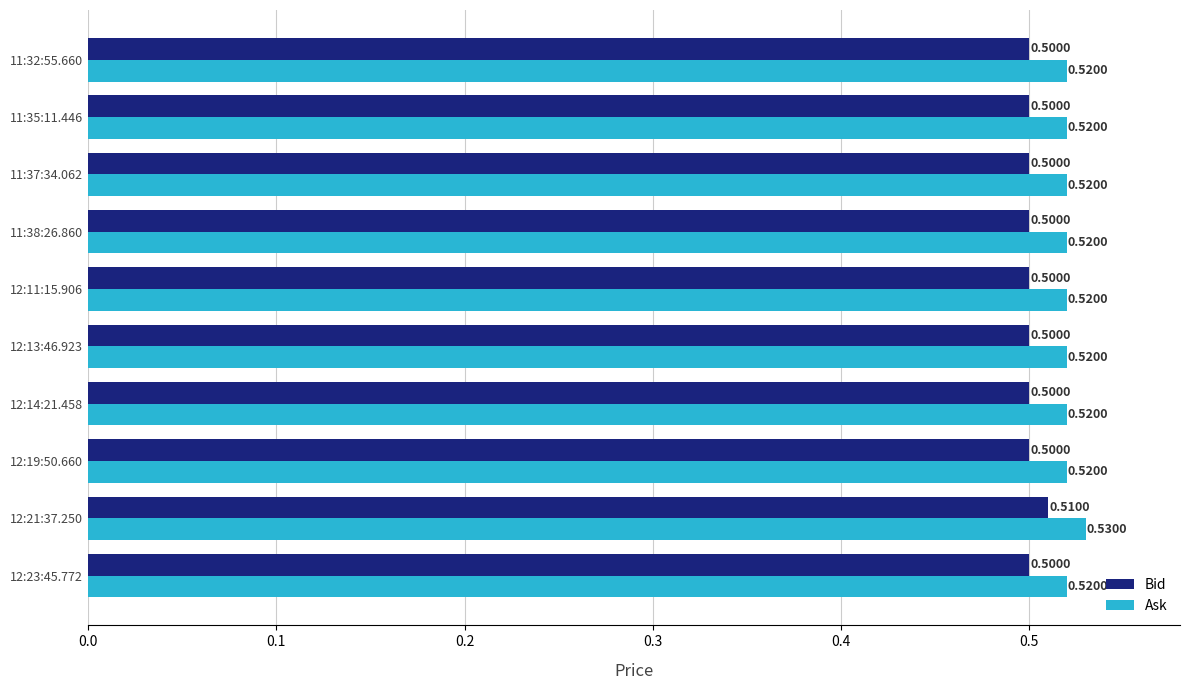

What is the sum of the Bid values at 12:21:37.250 and 12:14:21.458?

1.0